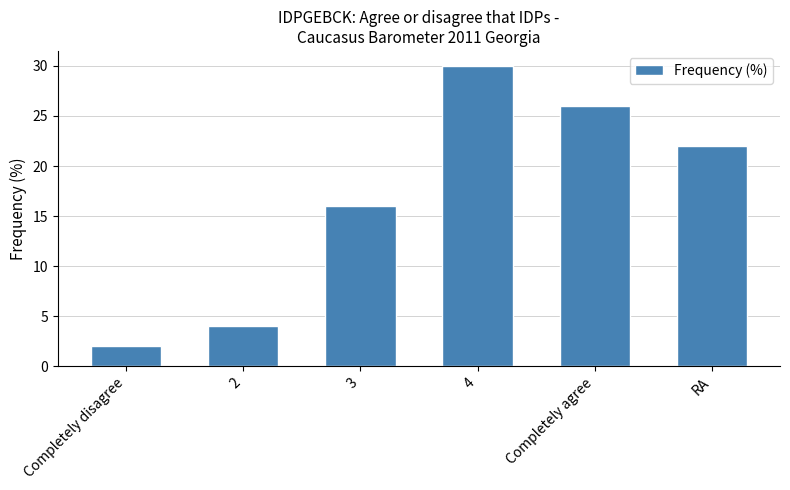

Which has a higher value, 2 or 4?

4